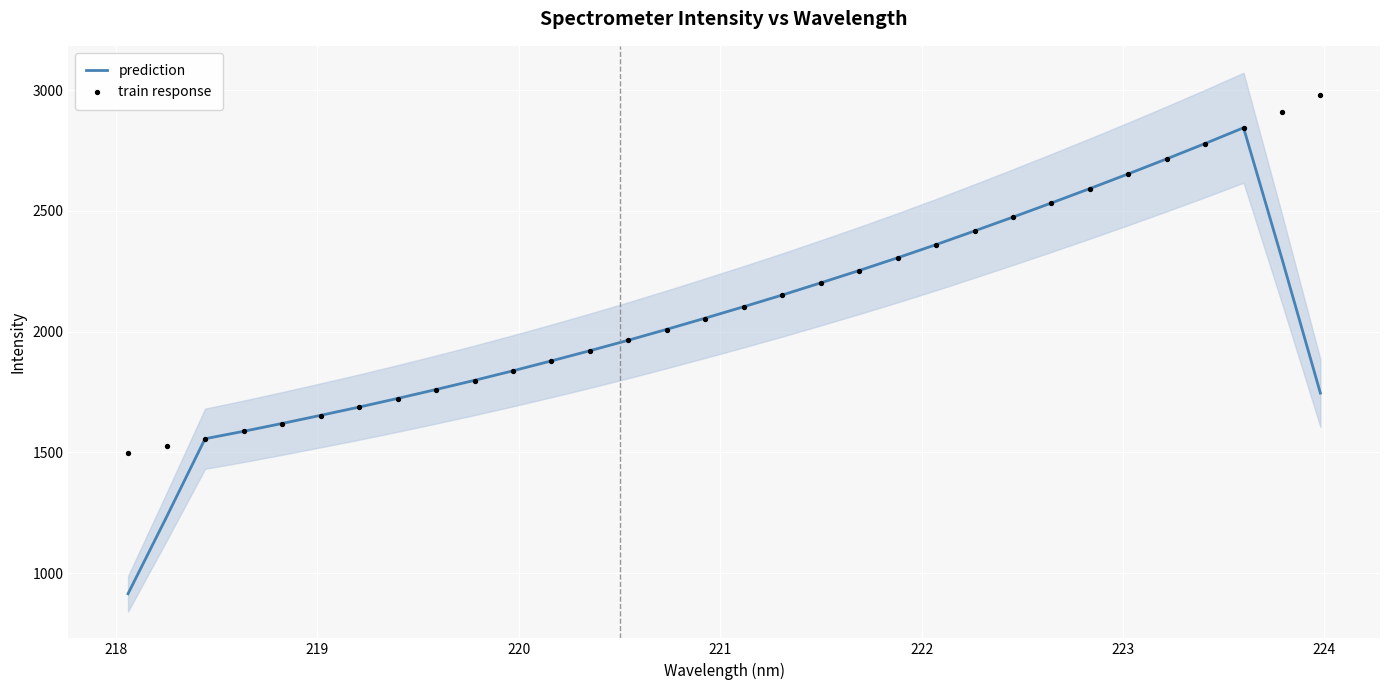

At how many categories does at least one series exceed 2965?

1